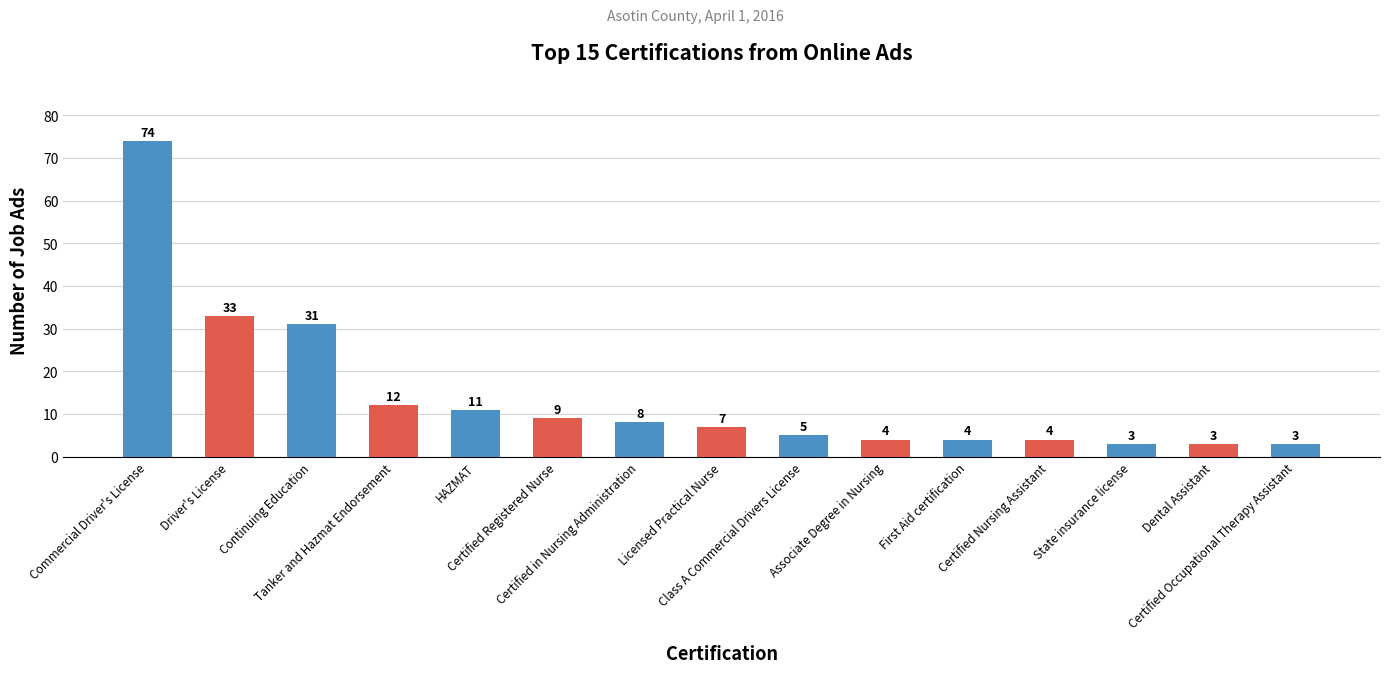

What is the maximum value shown in the chart?

74